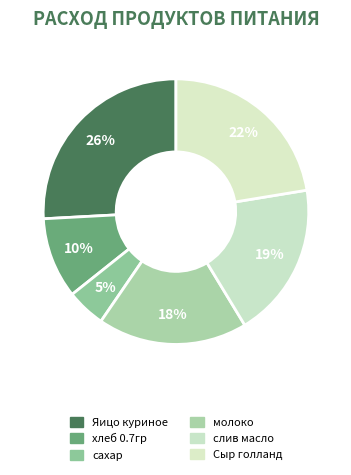

Rank the categories by value from highest to lowest.

Яицо куриное, Сыр голланд, слив масло, молоко, хлеб 0.7гр, сахар